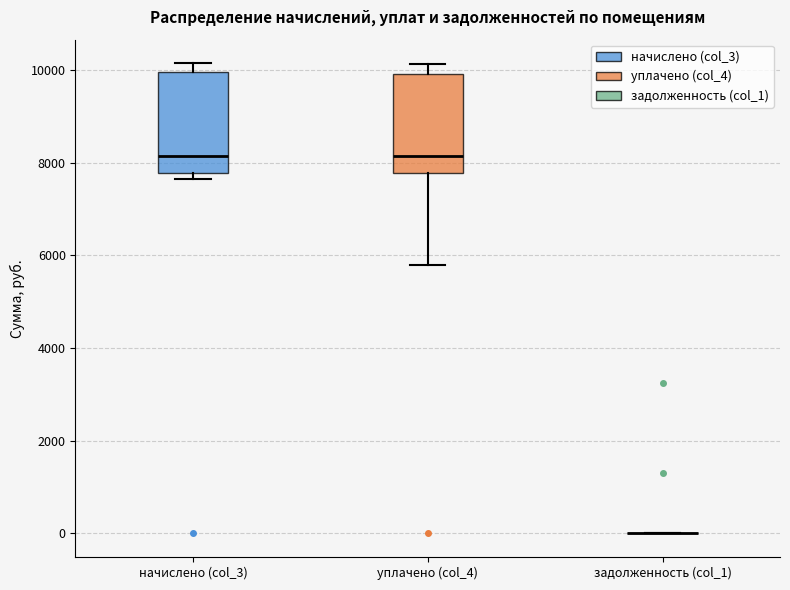

Reading left to right, transcribe this box plot: for each box, give where its median line is, the range the box spans, and where its two whiskers end, as read against the y-axis. The values are not printed on the chart, so give them approximately, as read against the axis.

начислено (col_3): median 8200, box 7800 to 10000, whiskers 7600 to 10200
уплачено (col_4): median 8200, box 7800 to 10000, whiskers 5800 to 10200
задолженность (col_1): box collapsed to a line at 0, whiskers 0 to 0